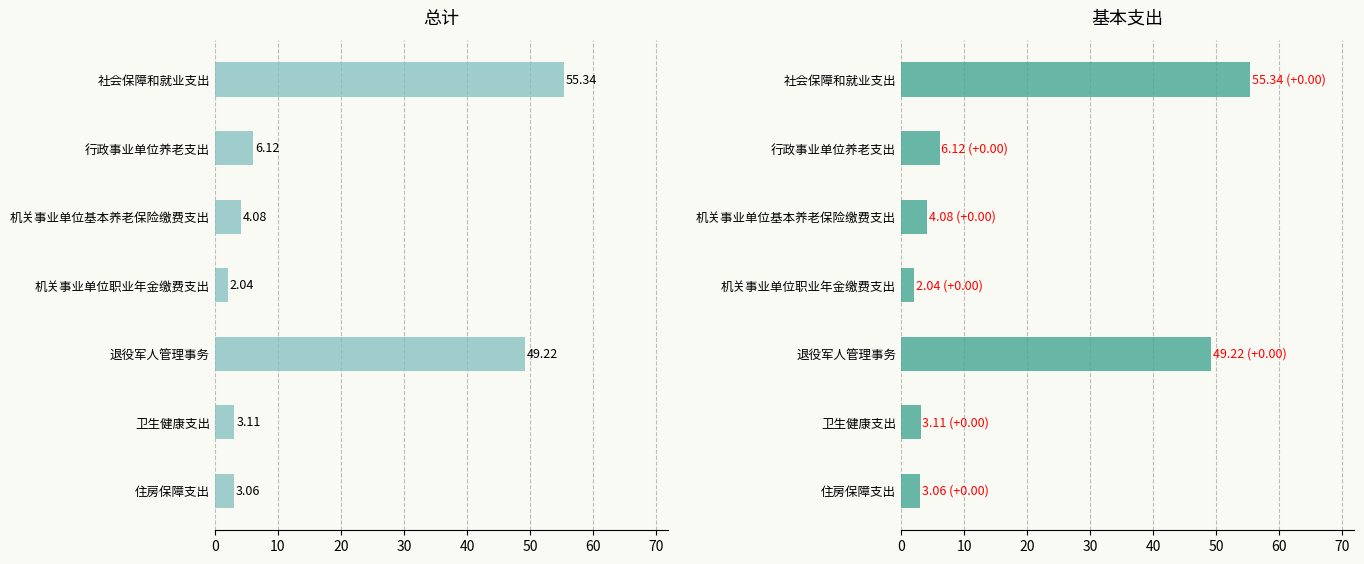

Which series has the largest range (max minus min)?

总计